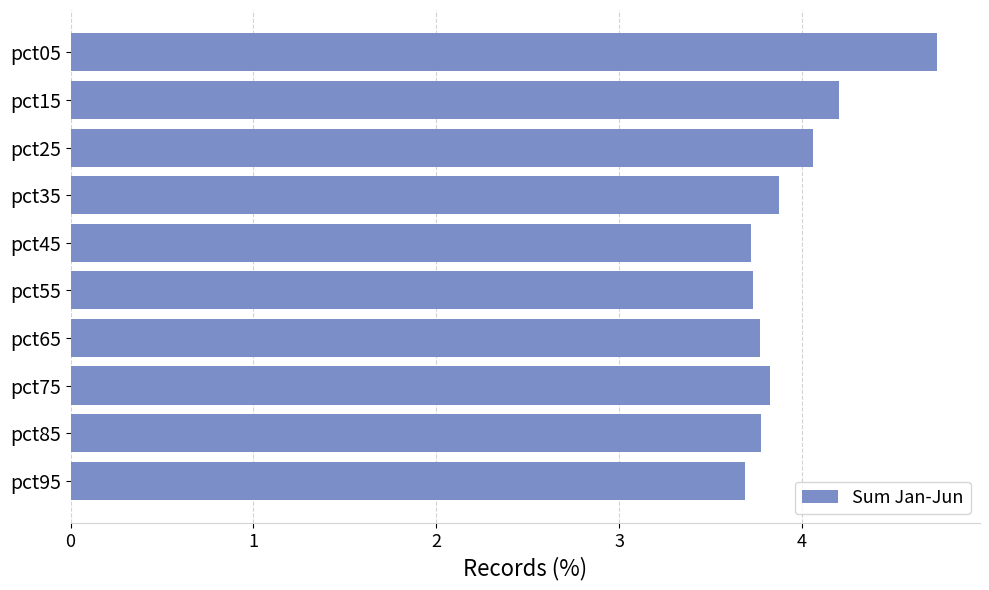

Reading top to bottom, list all the values displayed in this chart.

4.7	4.2	4.1	3.9	3.7	3.7	3.8	3.8	3.8	3.7